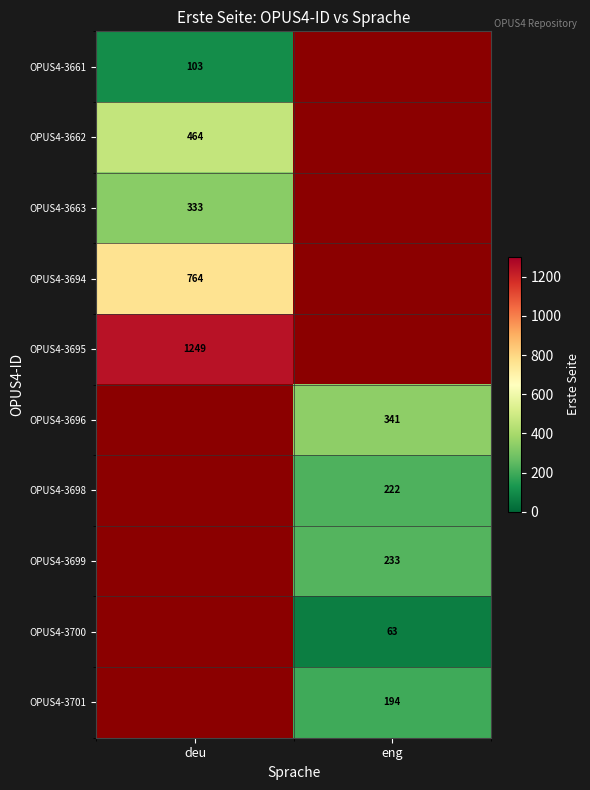

Is the value of OPUS4-3661 at deu greater than the value of OPUS4-3701 at eng?

No